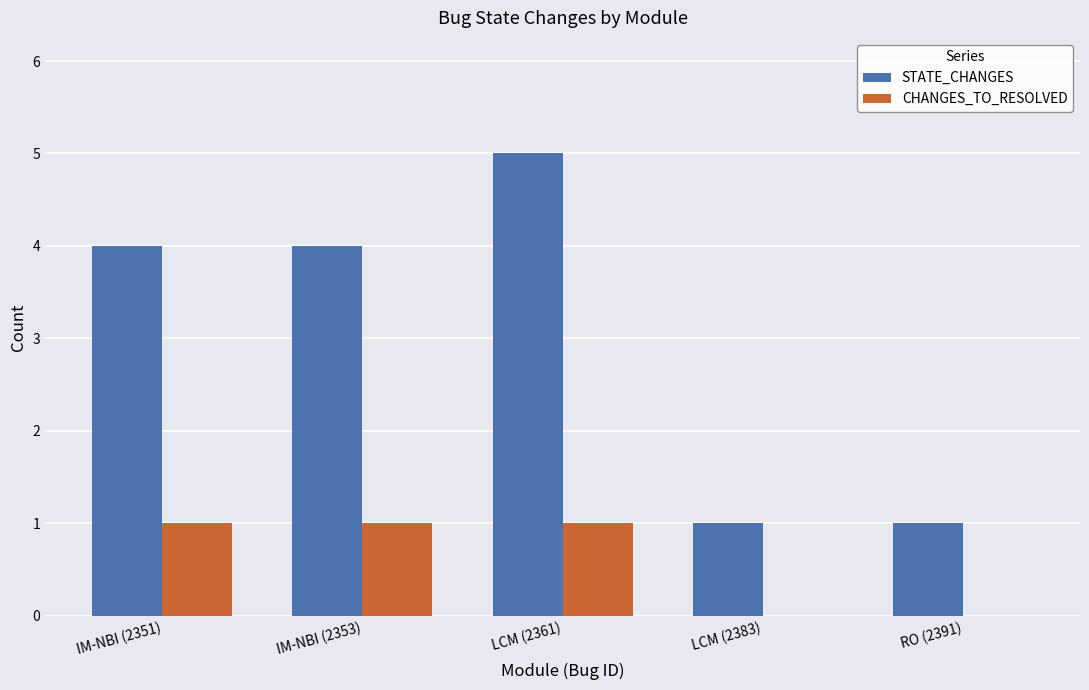

Which label corresponds to the largest value in the chart?

LCM (2361)